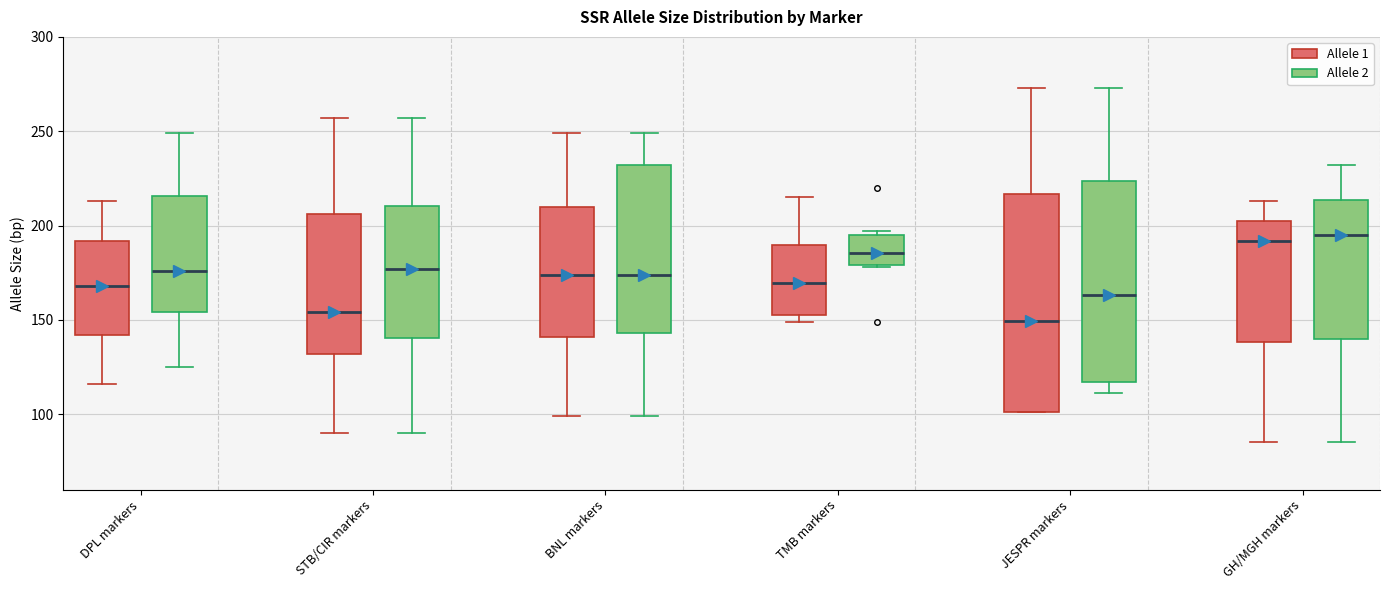

Where does the upper whisker of the box for DPL markers (Allele 1) end on the y-axis? The values are not printed on the chart, so give them approximately, as read against the axis.

215